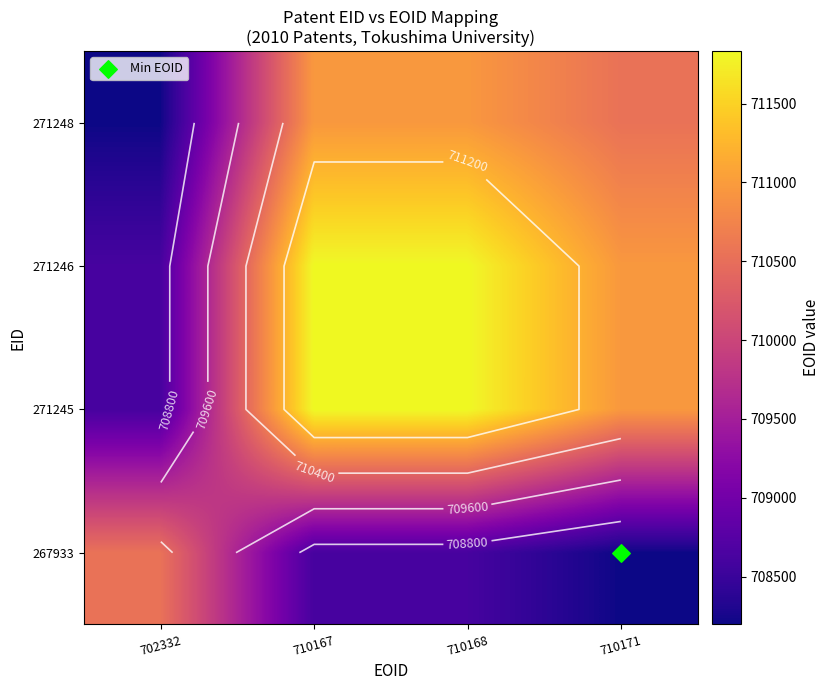

True or false: 267933 has a value of 315961.6 at 702332.

False